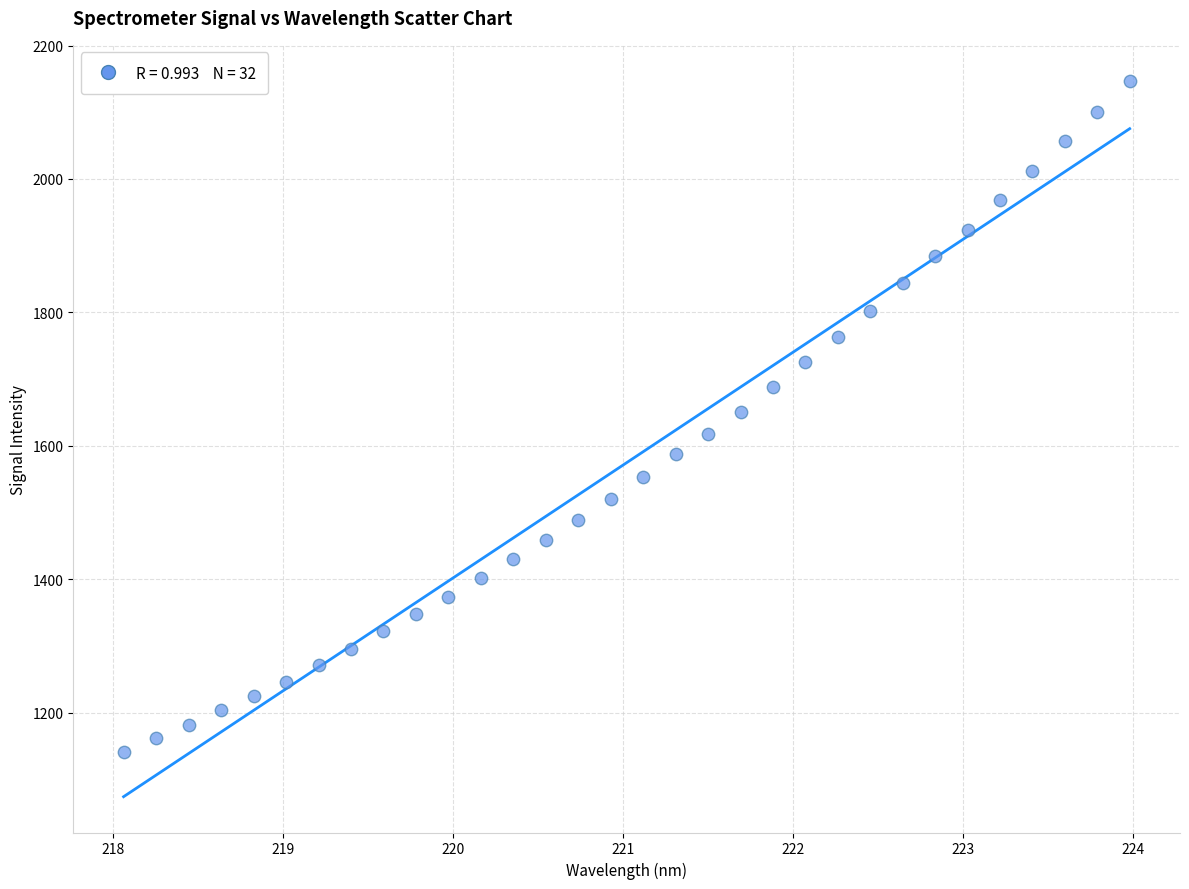

What is the range of X values (max minus min)?

5.9